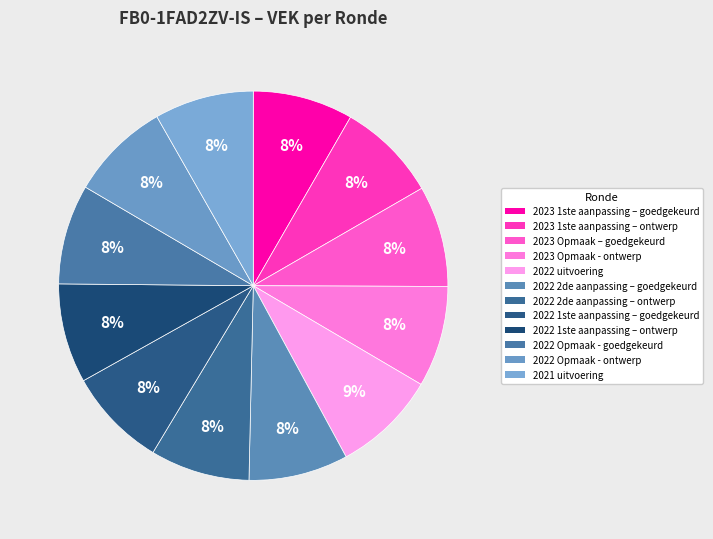

To the nearest percent, what is the average slice percentage?

8%